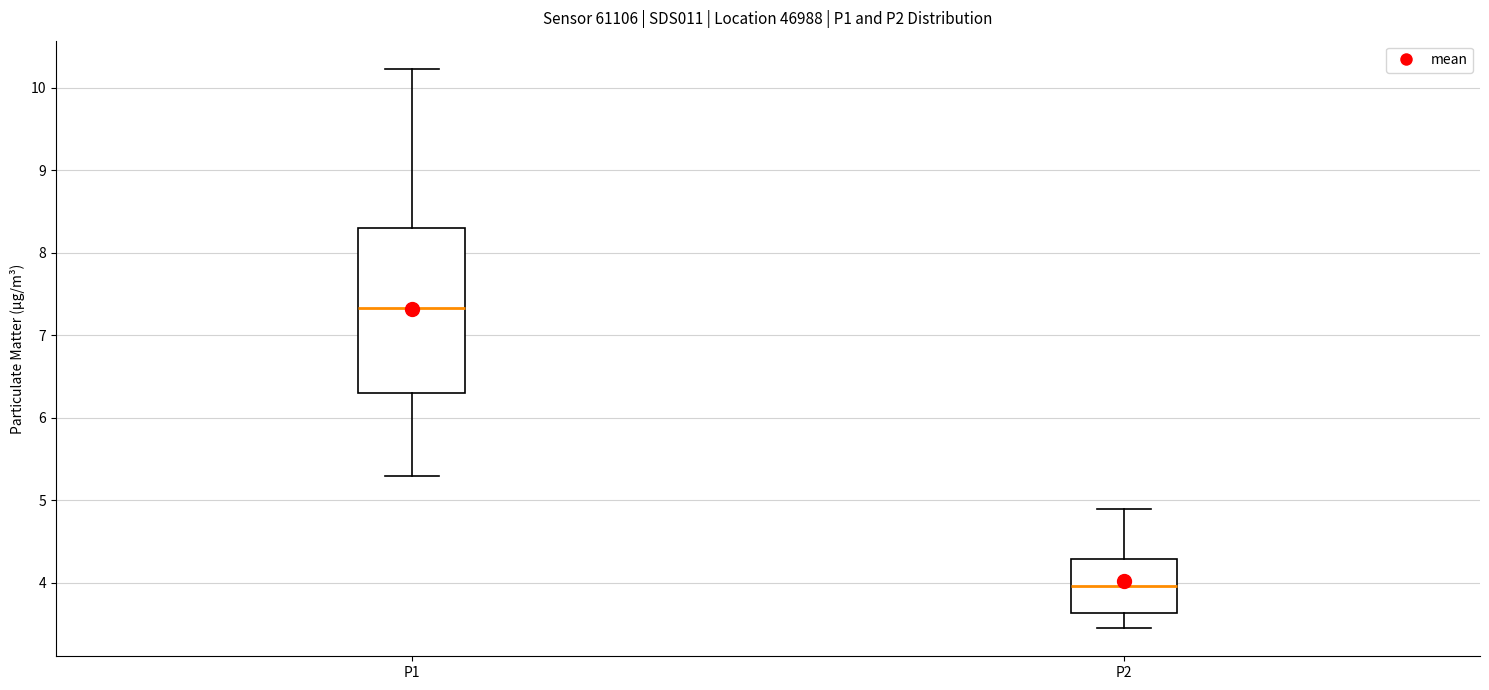

Which box has the highest median line?

P1